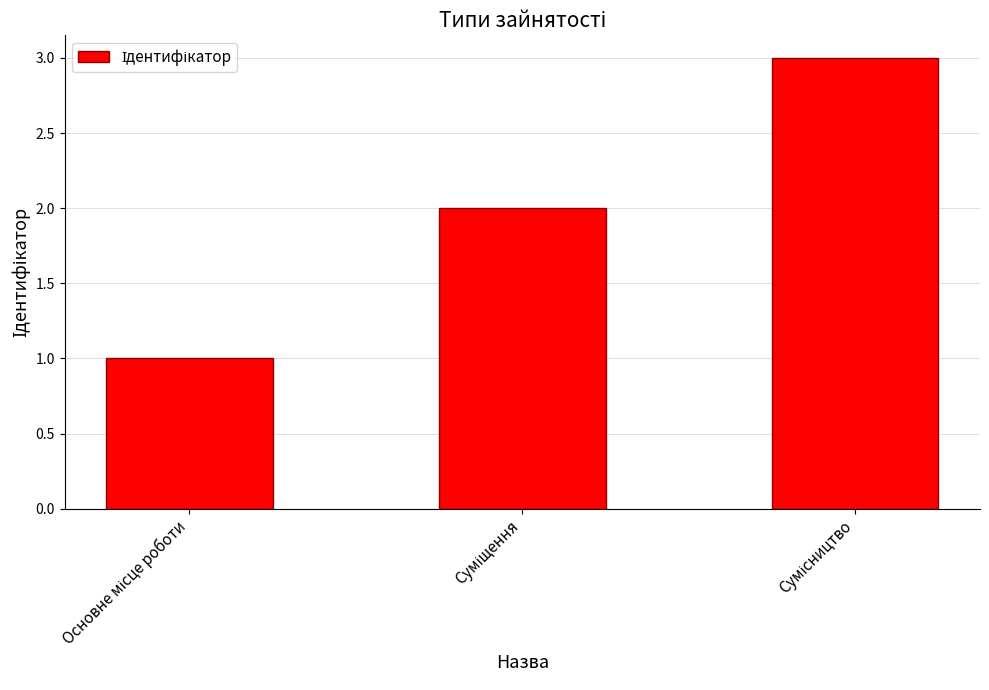

What is the greatest value displayed?

3